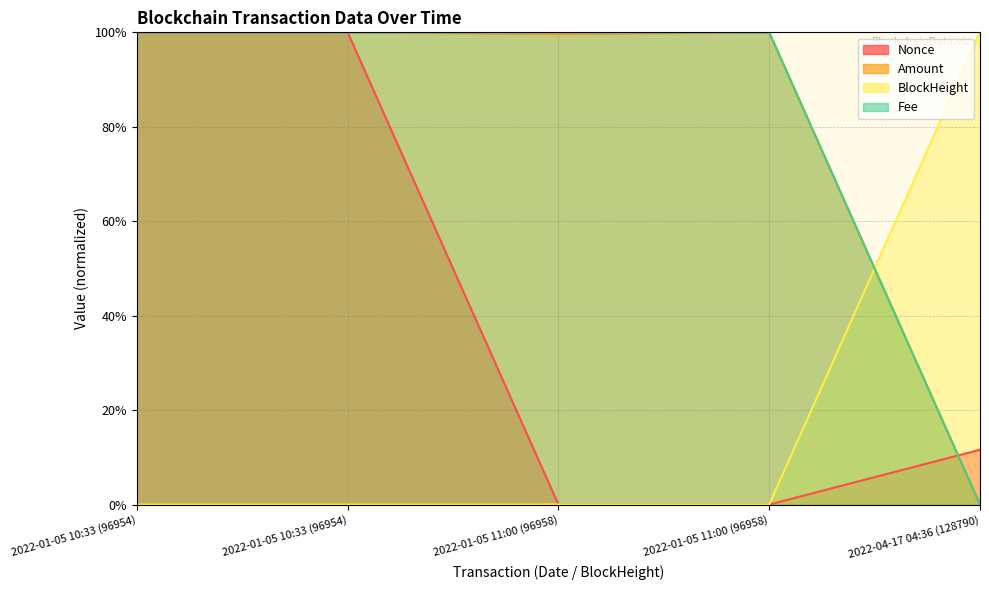

List the labels in order of Nonce value, largest first.

2022-01-05 10:33 (96954), 2022-01-05 10:33 (96954), 2022-04-17 04:36 (128790), 2022-01-05 11:00 (96958), 2022-01-05 11:00 (96958)